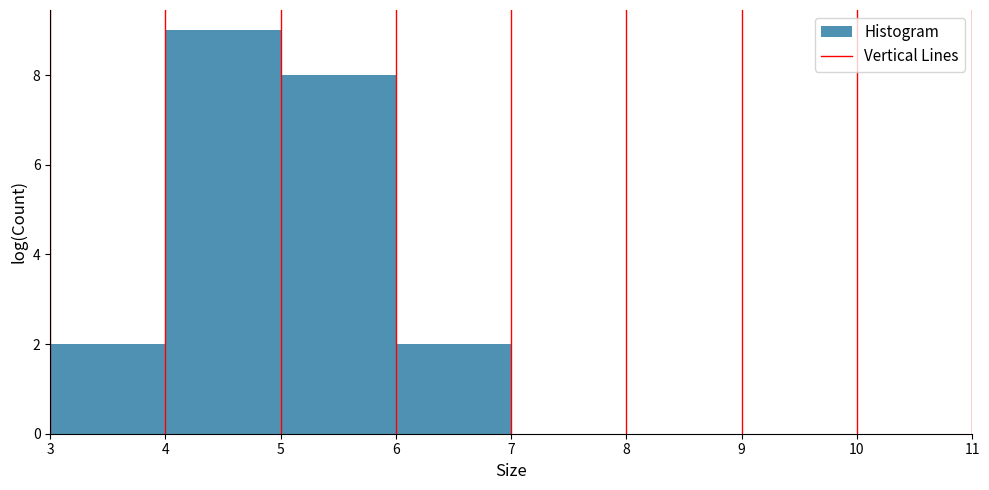

Reading left to right, transcribe this chart: for each bar, give the range it covers on the x-axis and its height. The values are not printed on the chart, so give them approximately, as read against the axis.

3 to 4: 2
4 to 5: 9
5 to 6: 8
6 to 7: 2
7 to 8: 0
8 to 9: 0
9 to 10: 0
10 to 11: 0